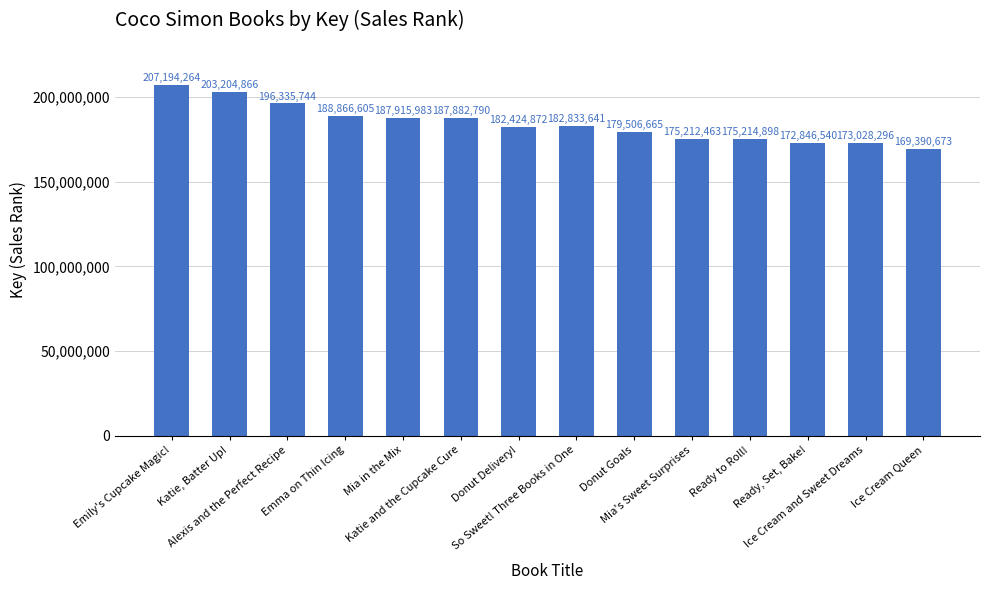

Rank the categories by value from highest to lowest.

Emily's Cupcake Magic!, Katie, Batter Up!, Alexis and the Perfect Recipe, Emma on Thin Icing, Mia in the Mix, Katie and the Cupcake Cure, So Sweet! Three Books in One, Donut Delivery!, Donut Goals, Ready to Roll!, Mia's Sweet Surprises, Ice Cream and Sweet Dreams, Ready, Set, Bake!, Ice Cream Queen